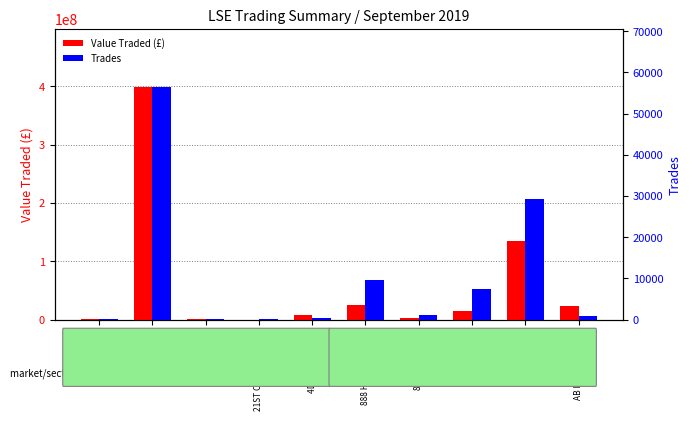

Which series has the largest total across all categories?

Value Traded (£)